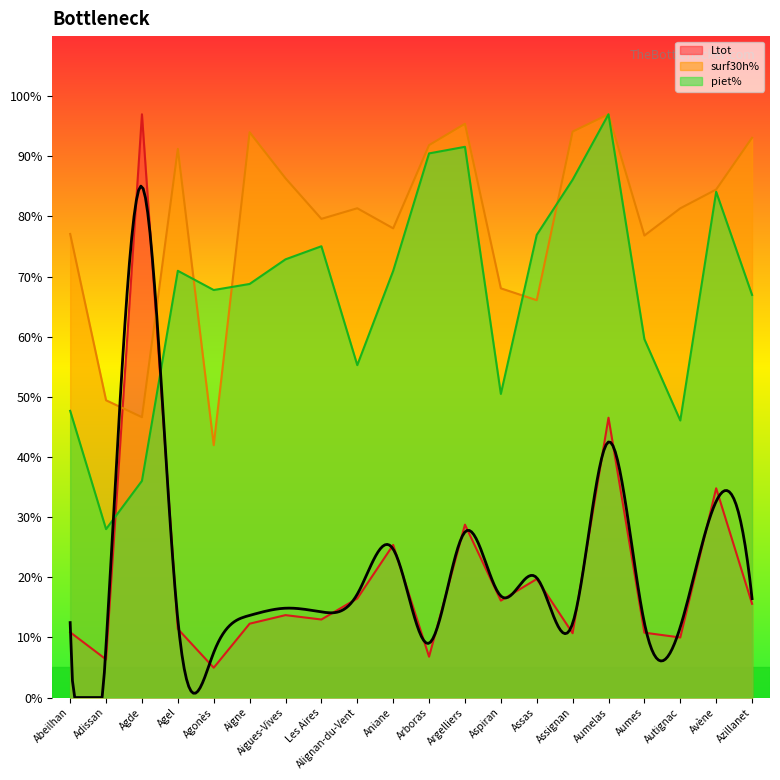

What position from the right is Aniane?

11